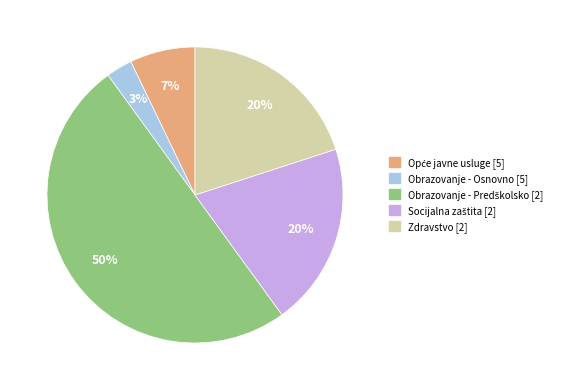

To the nearest percent, what is the difference between the largest and smallest slice percentages?

47%